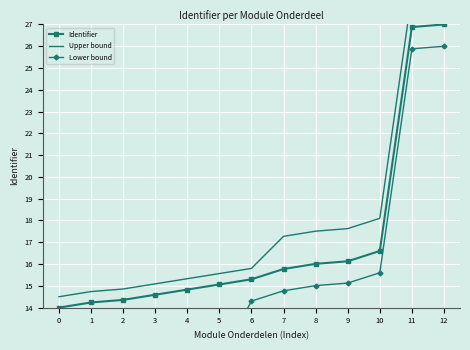

True or false: Lower bound and Upper bound cross at least once.

False